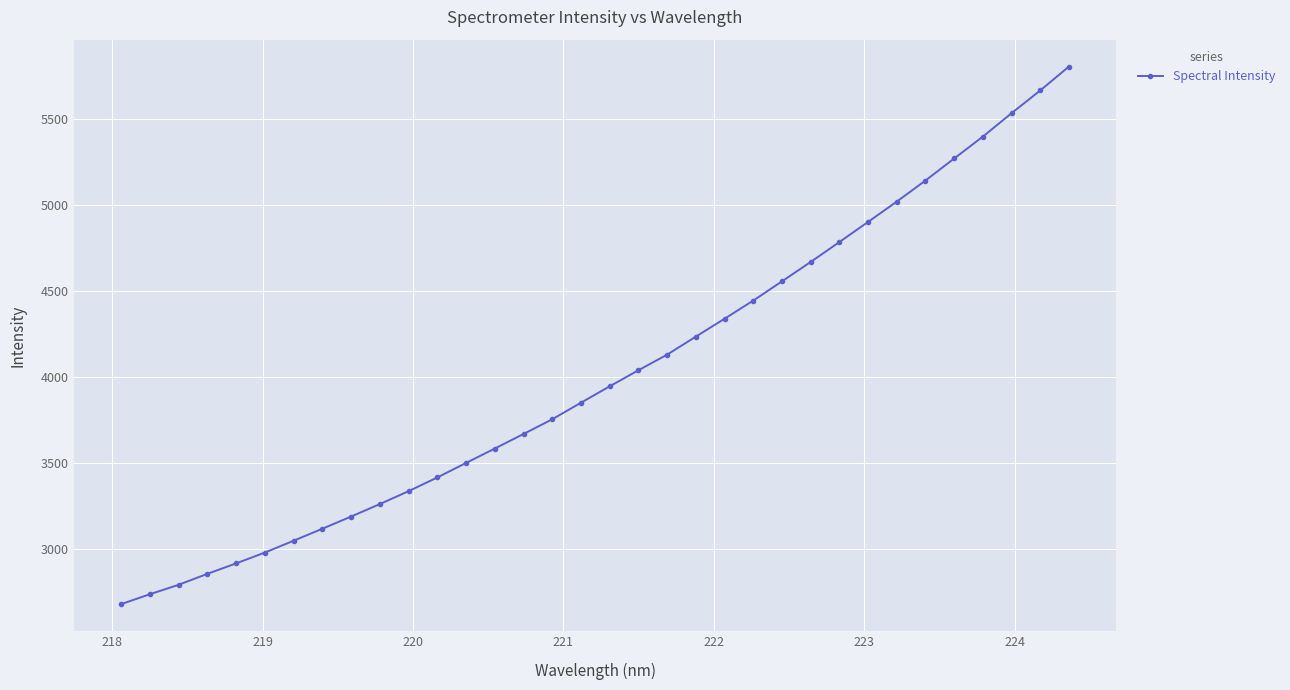

What is the difference between the maximum and minimum values?

3123.6